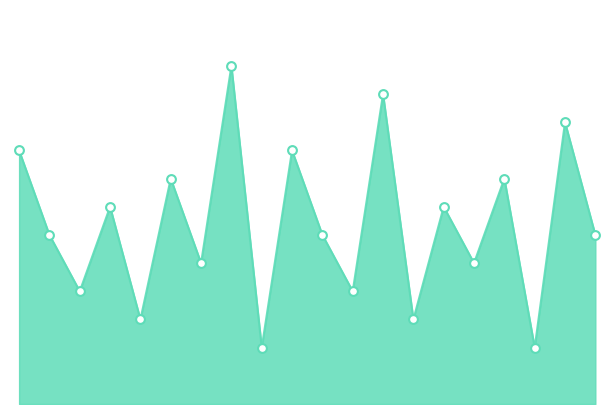

Is this an area chart (filled region under the line)?

Yes